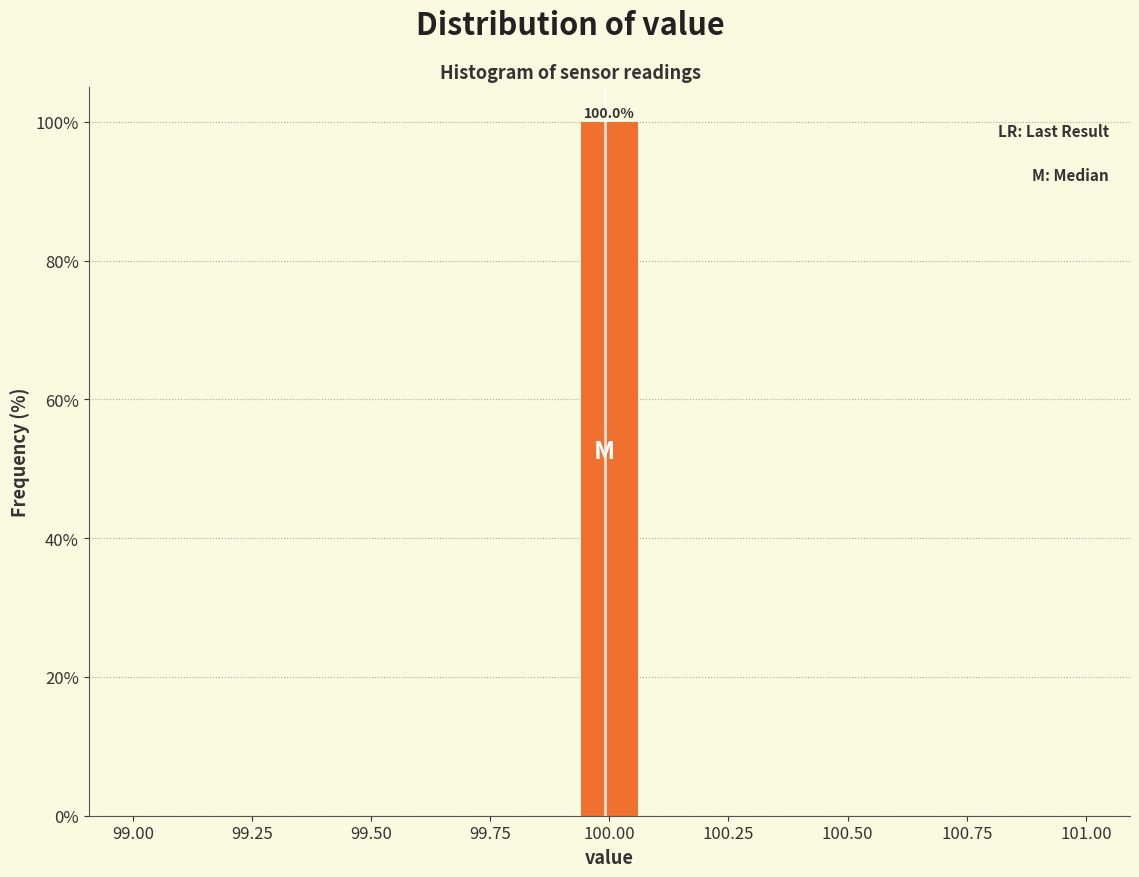

Around what value on the x-axis is the tallest bar? Give the approximate position of its centre, as read against the axis.

100.00